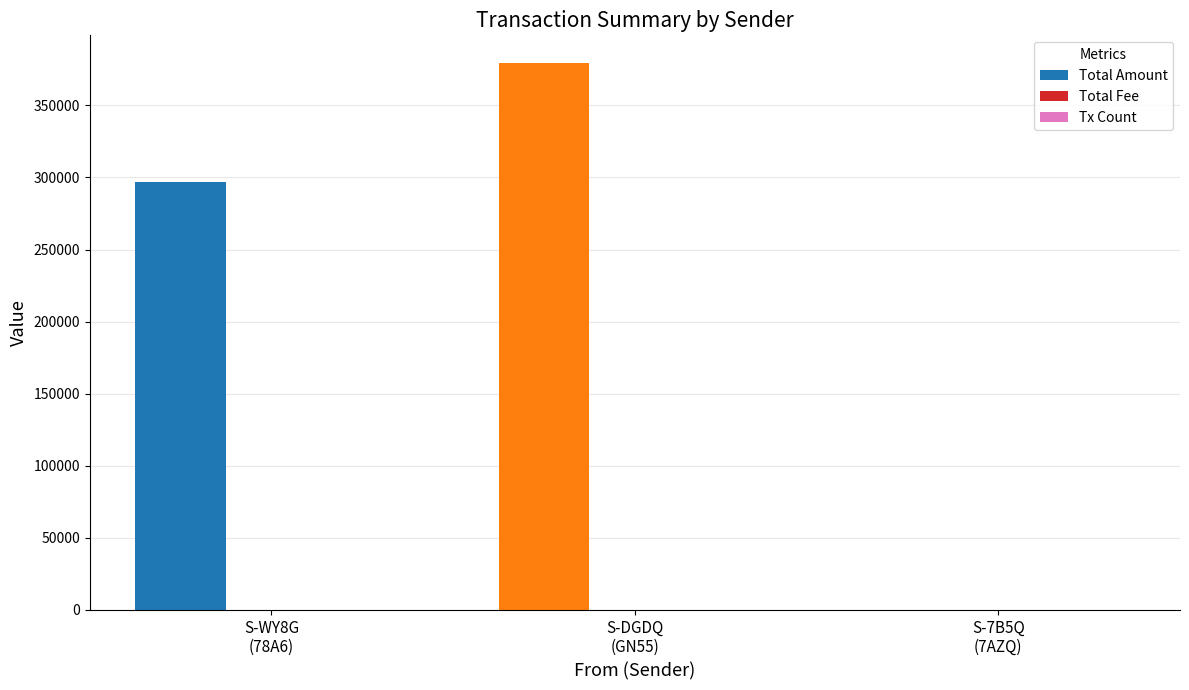

What is the maximum value for Total Amount?

379607.0